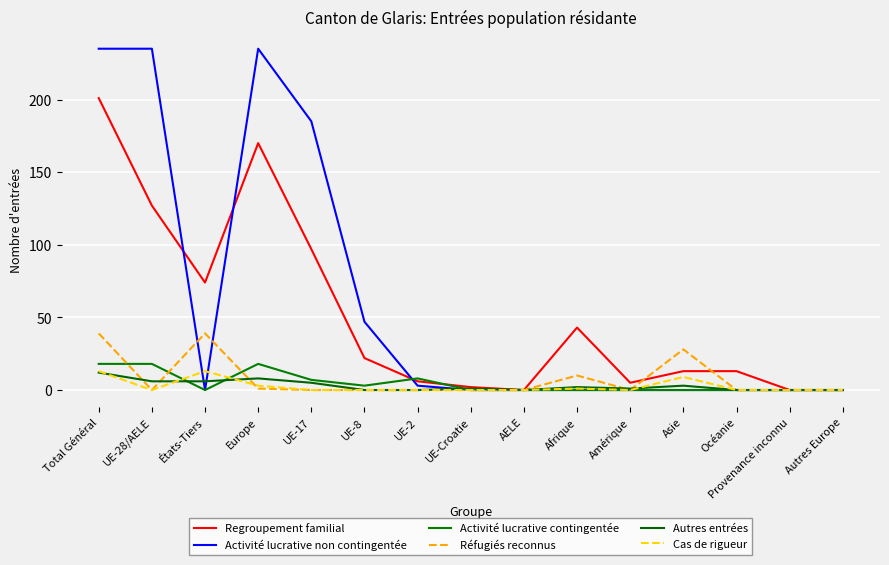

At which label does Regroupement familial reach its peak?

Total Général